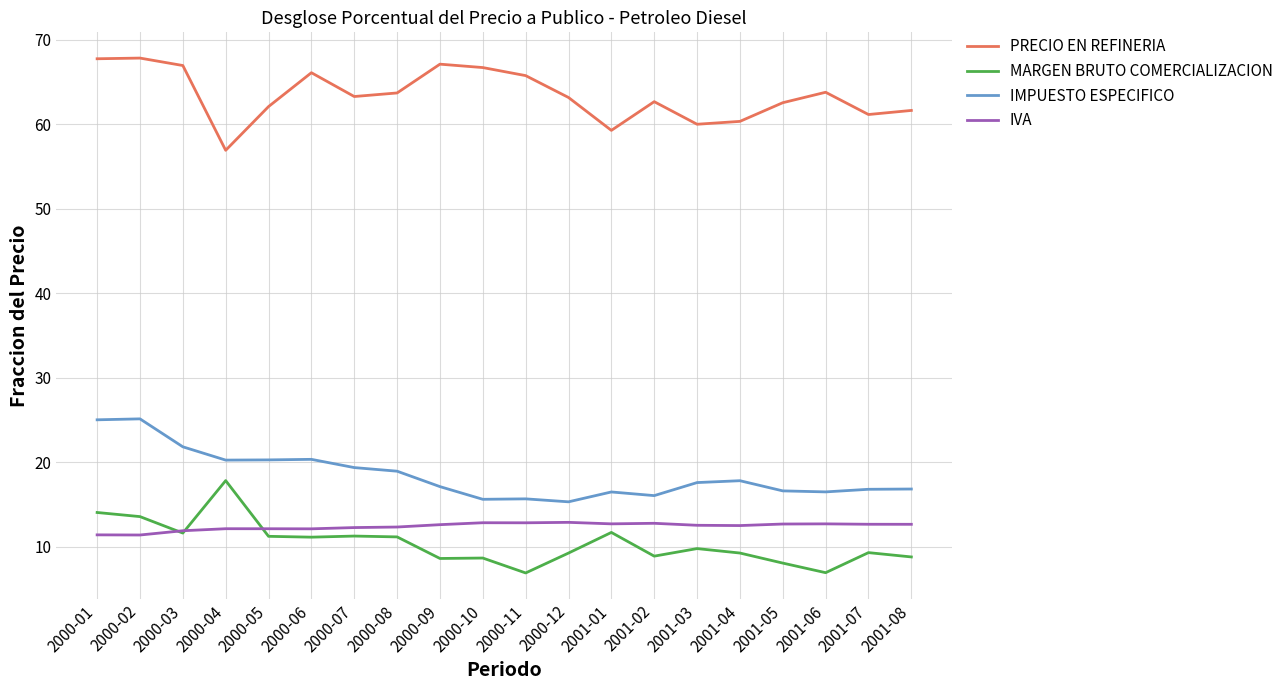

True or false: MARGEN BRUTO COMERCIALIZACION has more than 1 interior local peaks.

True